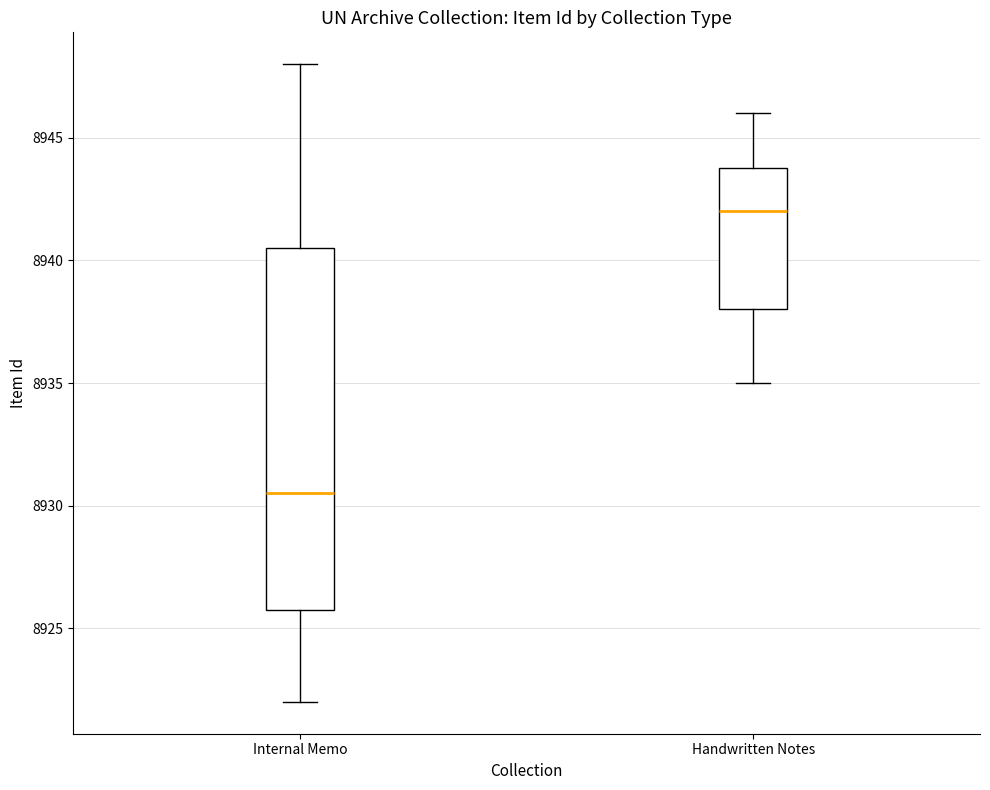

Comparing the boxes themselves (not the whiskers), which one is the tallest?

Internal Memo